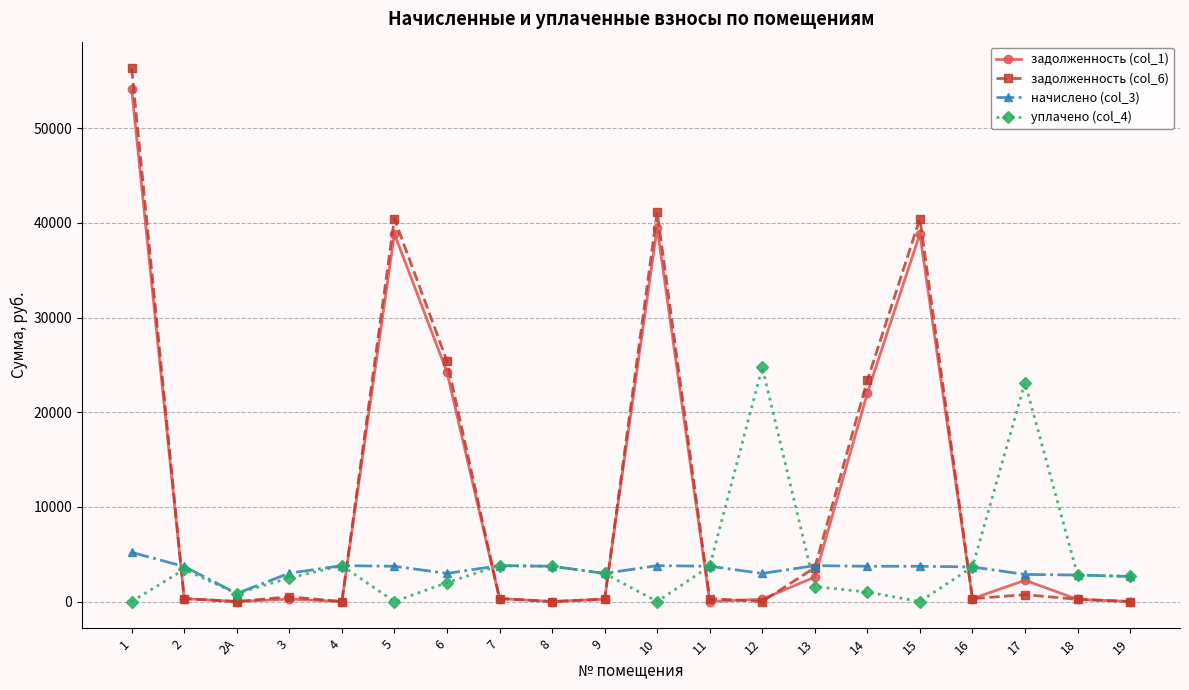

Does the chart display data point markers on the line(s)?

Yes